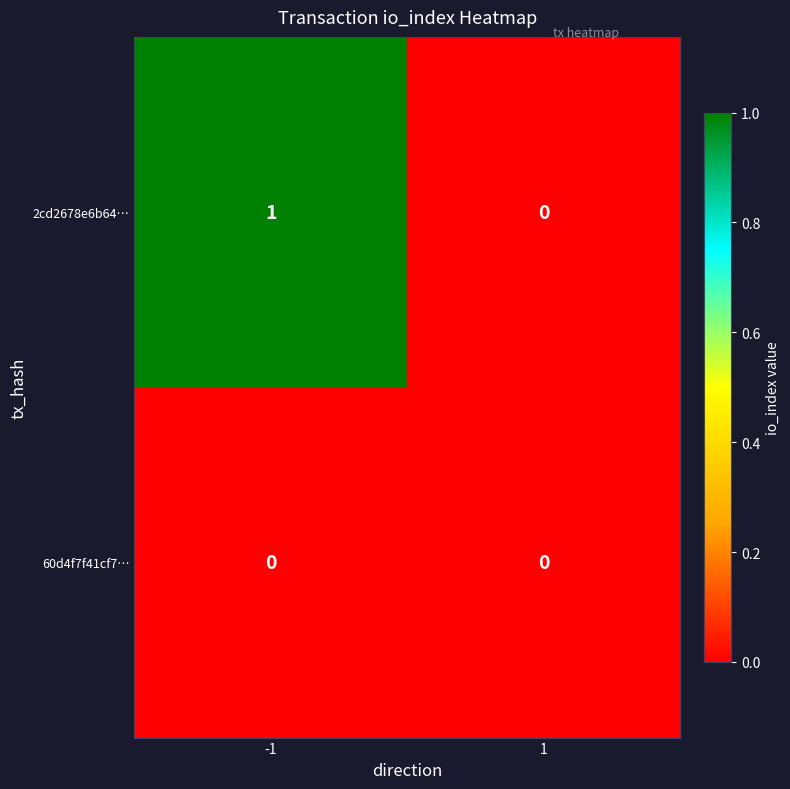

The value of 2cd2678e6b64… at -1 is 1. True or false?

True